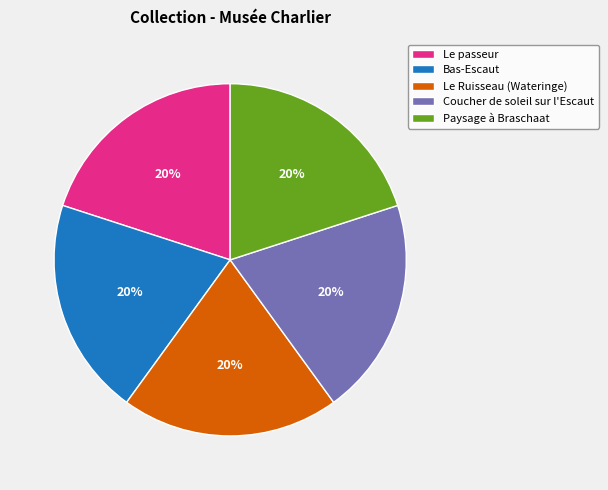

To the nearest percent, what is the combined percentage of Paysage à Braschaat and Bas-Escaut?

40%